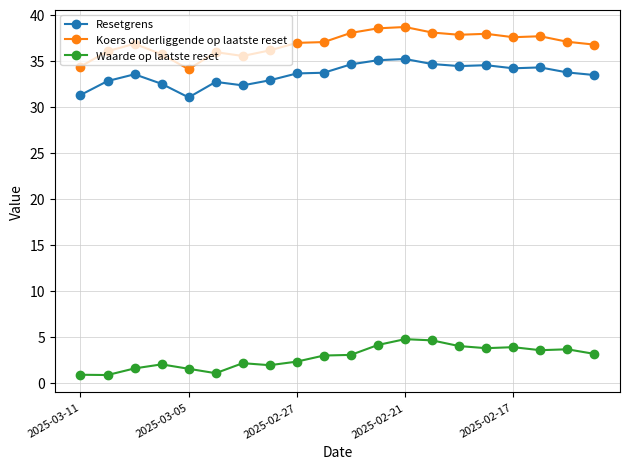

What is the smallest value displayed?

0.8